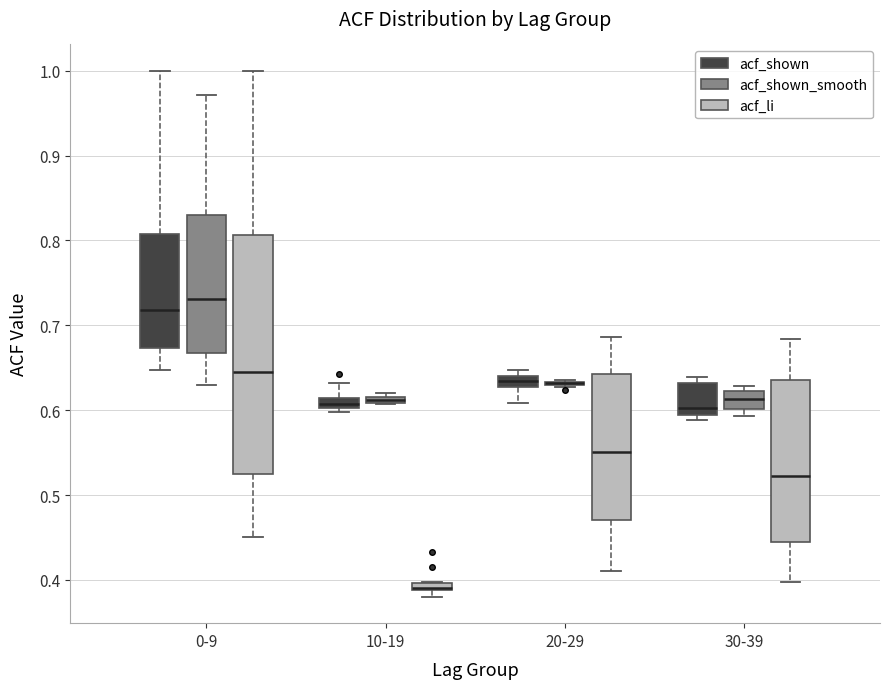

Where is the upper edge of the box for 0-9 (acf_li) on the y-axis? The values are not printed on the chart, so give them approximately, as read against the axis.

0.81